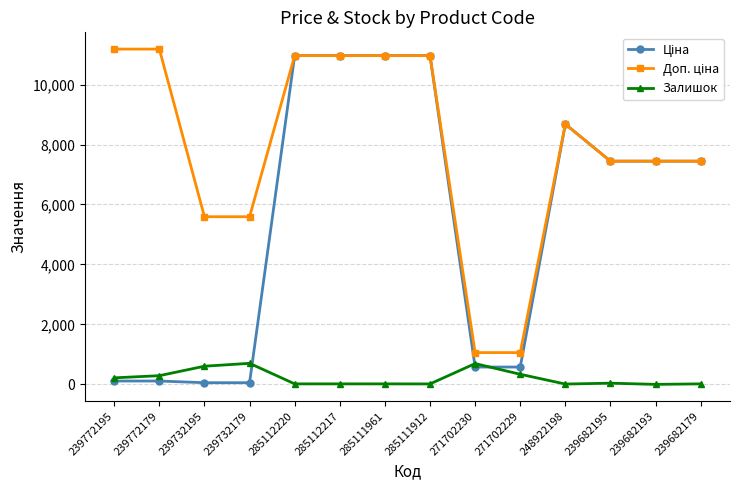

How many lines are shown in the chart?

3